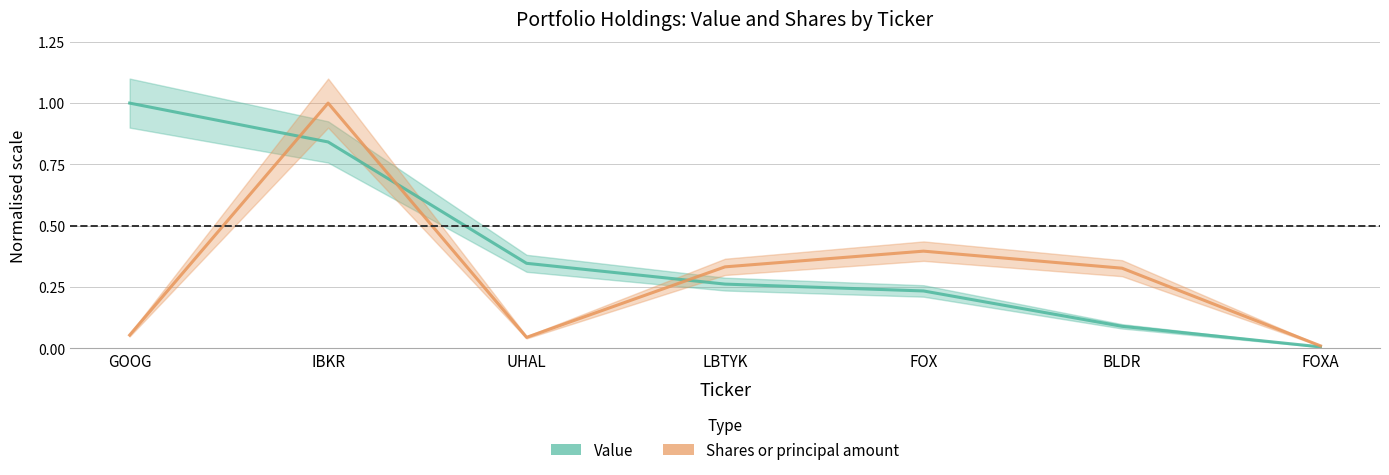

True or false: Value and Shares or principal amount intersect in this chart.

True